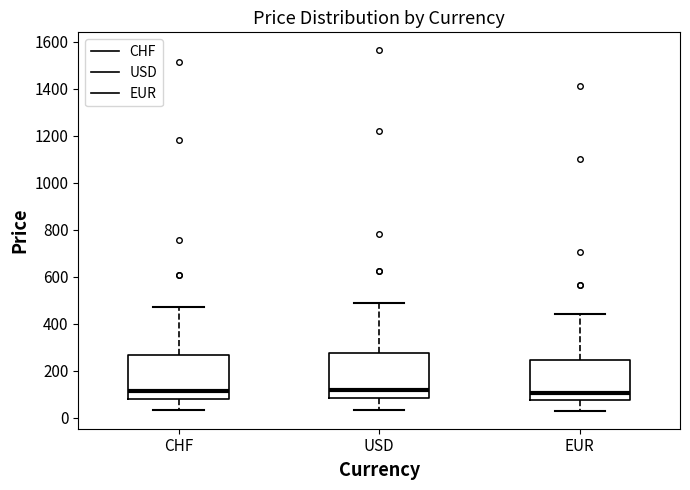

Reading left to right, read every box against the y-axis: the position of its median line, the range the box covers, and the ends of its whiskers. The values are not printed on the chart, so give them approximately, as read against the axis.

CHF: median 120, box 80 to 260, whiskers 40 to 480
USD: median 120, box 80 to 280, whiskers 40 to 480
EUR: median 100, box 80 to 240, whiskers 20 to 440